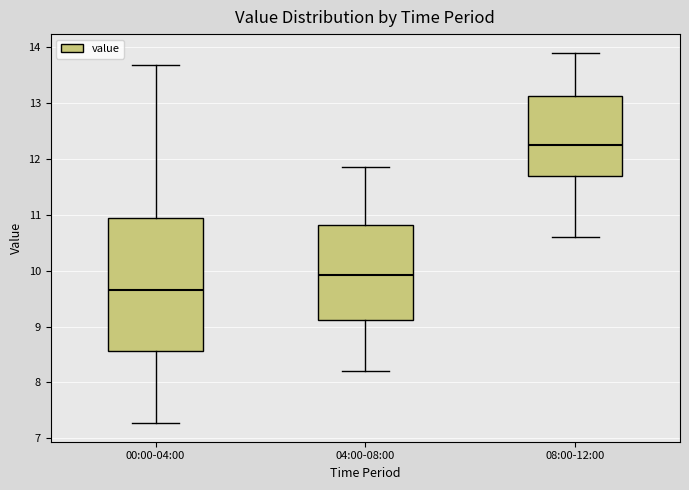

Reading left to right, read every box against the y-axis: the position of its median line, the range the box covers, and the ends of its whiskers. The values are not printed on the chart, so give them approximately, as read against the axis.

00:00-04:00: median 9.7, box 8.6 to 10.9, whiskers 7.3 to 13.7
04:00-08:00: median 9.9, box 9.1 to 10.8, whiskers 8.2 to 11.9
08:00-12:00: median 12.3, box 11.7 to 13.1, whiskers 10.6 to 13.9